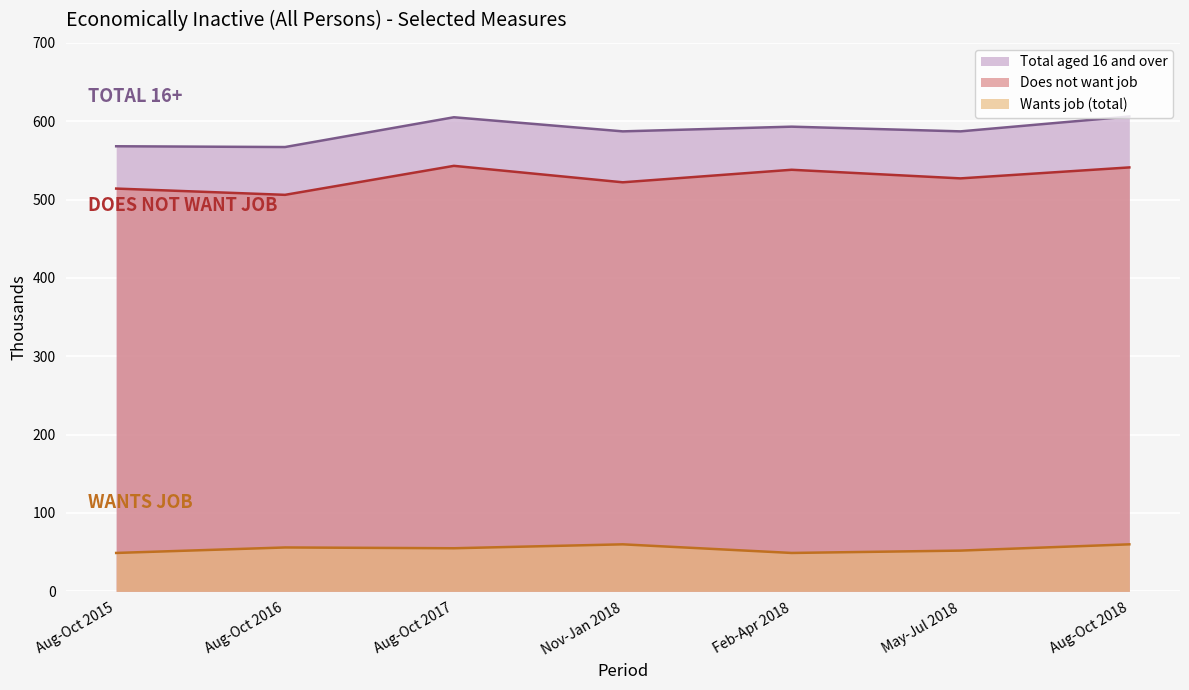

What are all the series names shown in the legend?

Total aged 16 and over, Does not want job, Wants job (total)